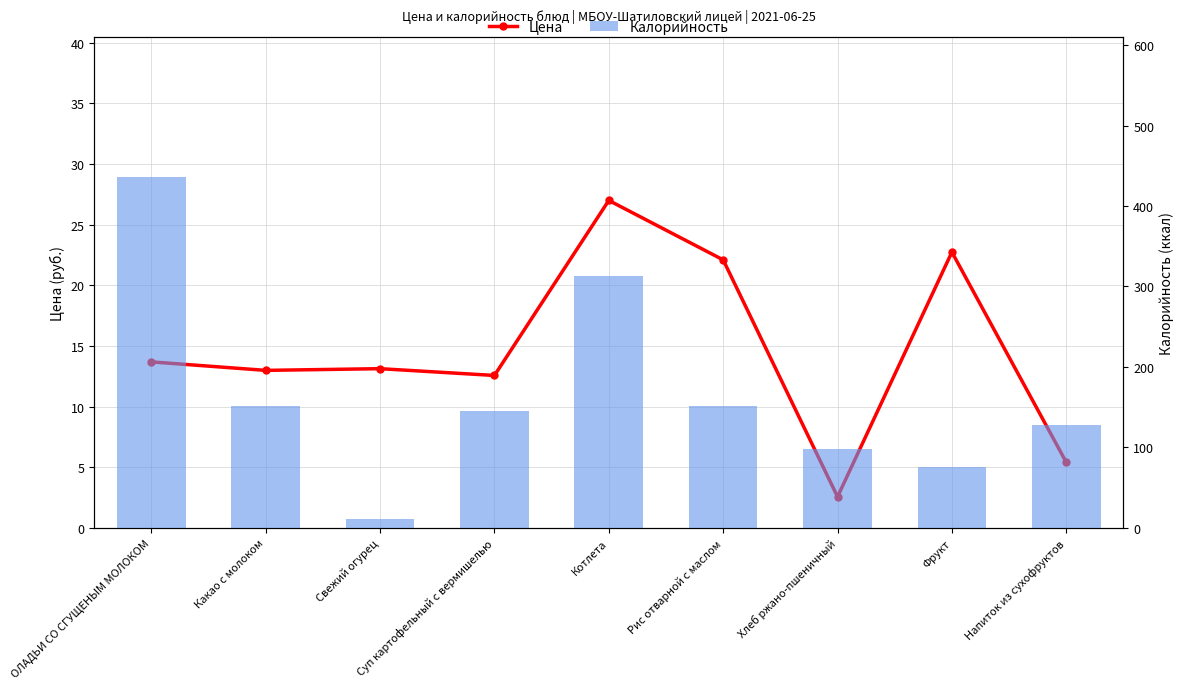

How many data points in Калорийность are less than 145?

4